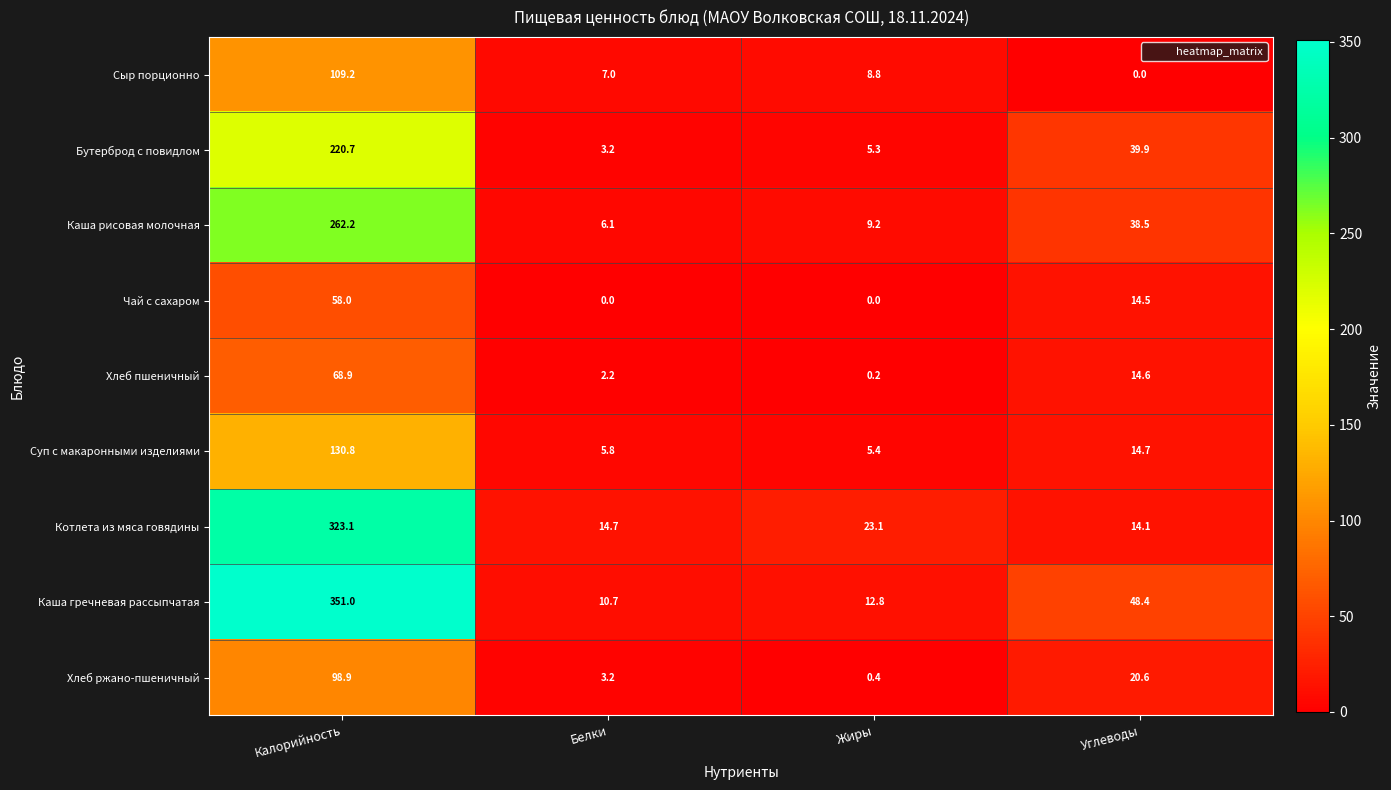

Which series has the largest total across all categories?

Каша гречневая рассыпчатая